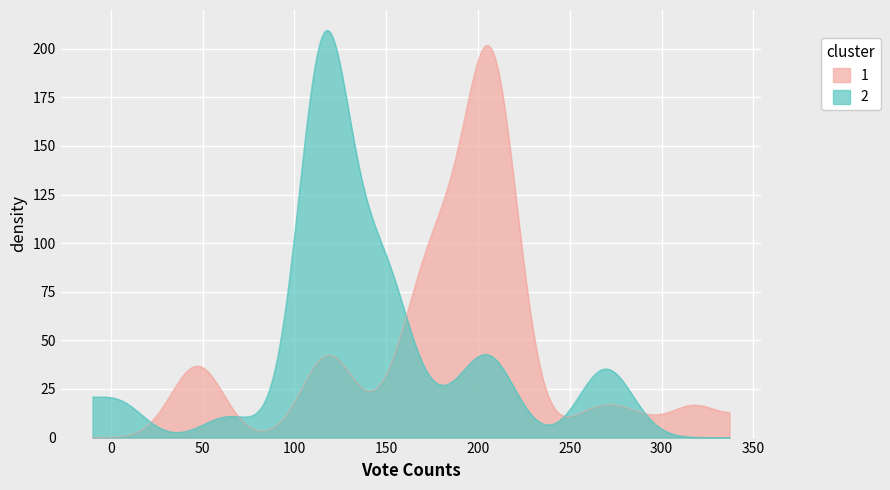

How many lines are shown in the chart?

2